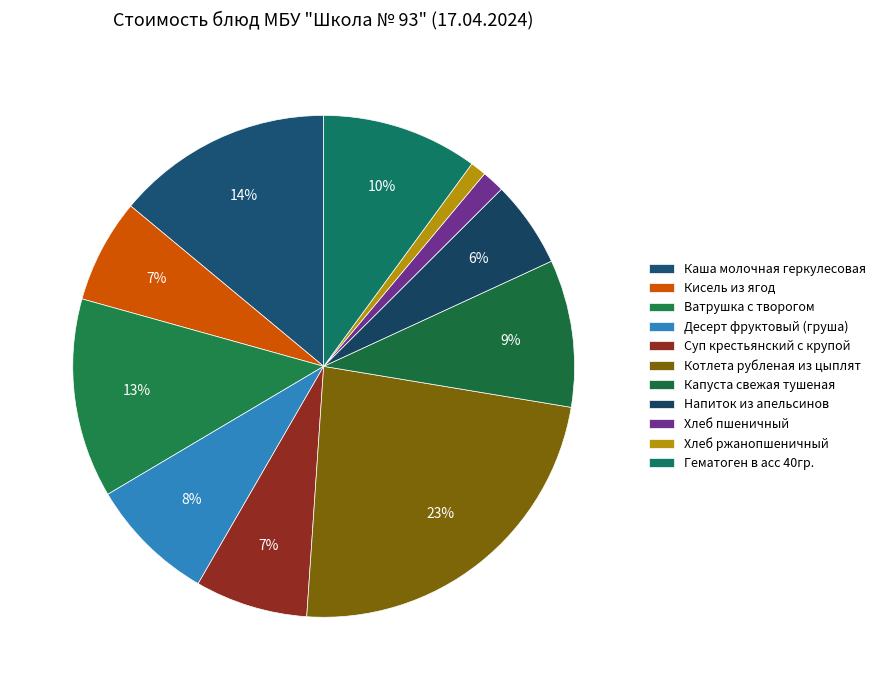

Does Гематоген в асс 40гр. account for over 50% of the chart?

No